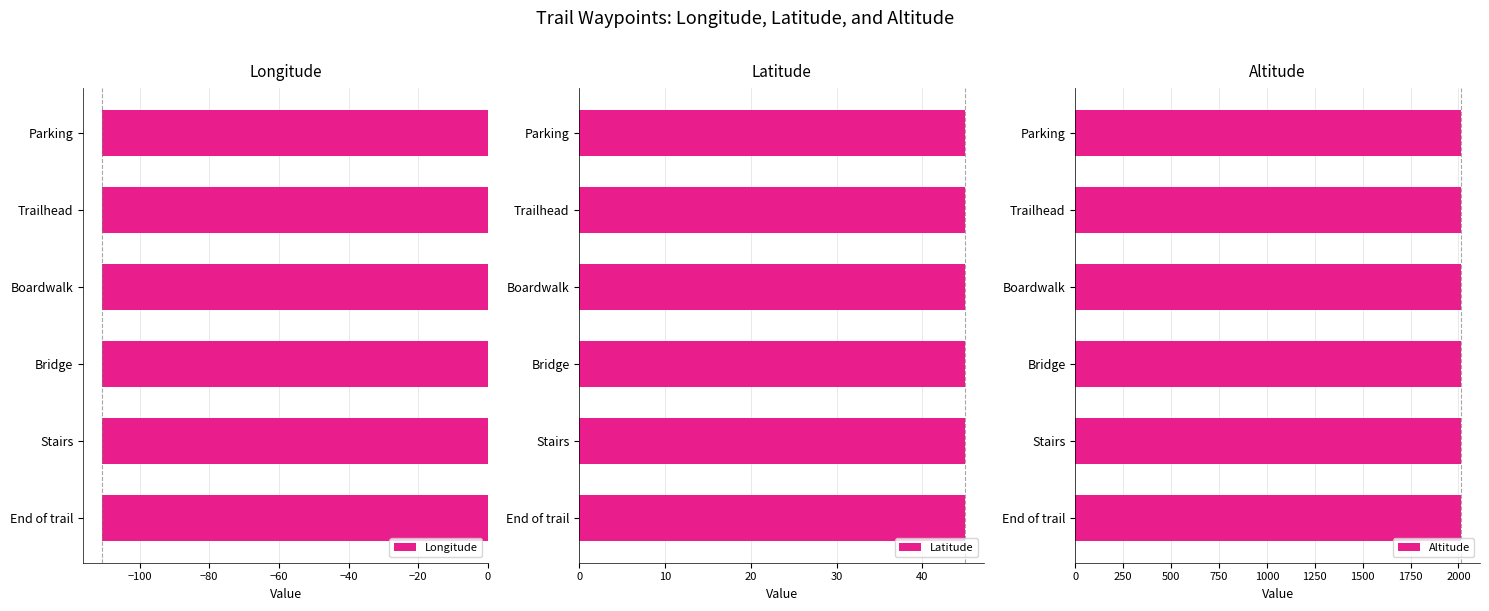

What is the lowest value of the Longitude series?

-110.6